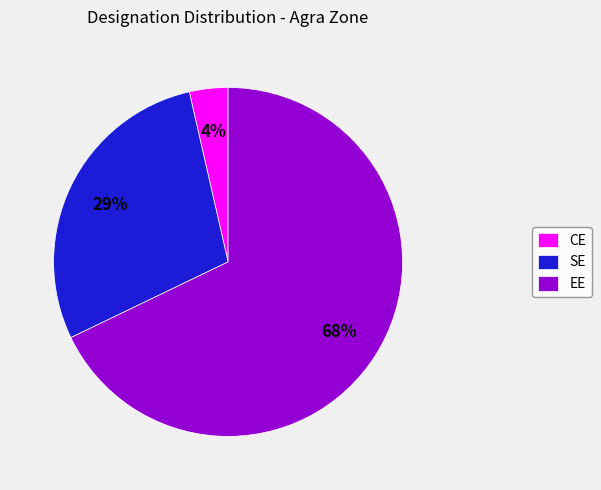

Rank the categories by value from highest to lowest.

EE, SE, CE